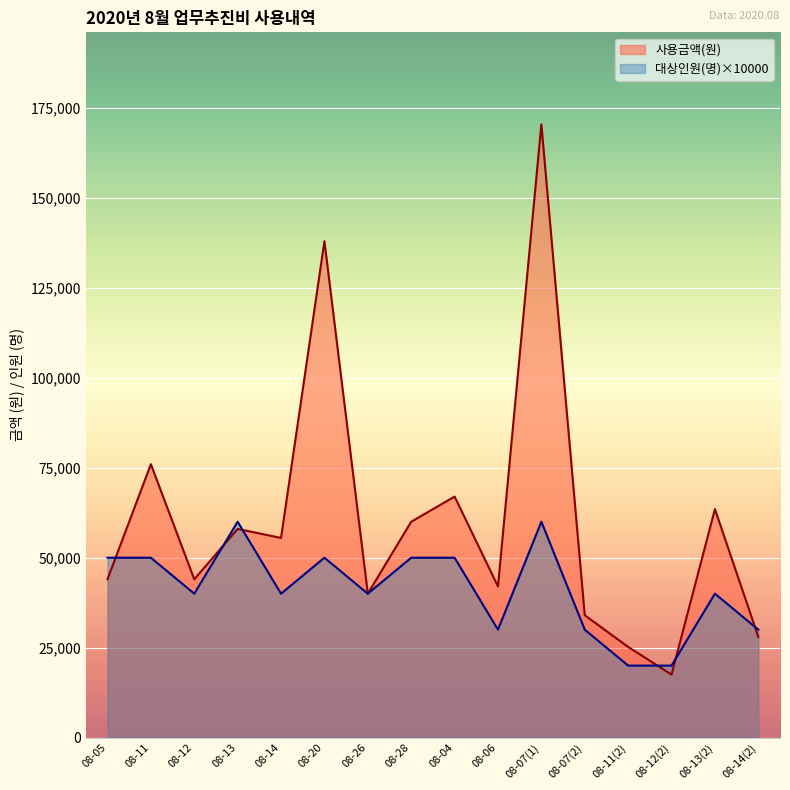

Reading left to right, extract all data points from this chart.

사용금액(원): 44000	76000	44000	58000	55500	138000	40000	60000	67000	42000	170500	34000	25200	17500	63500	28000
대상인원(명): 50000	50000	40000	60000	40000	50000	40000	50000	50000	30000	60000	30000	20000	20000	40000	30000